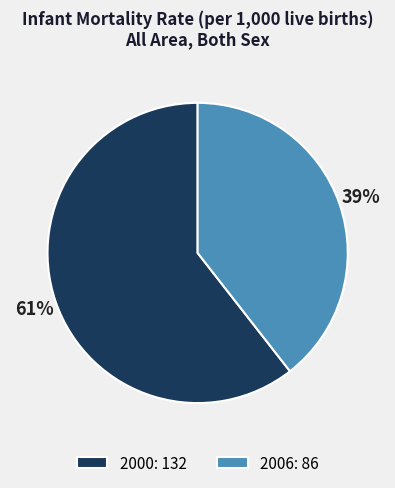

What percentage is the 2000 slice, to the nearest percent?

61%